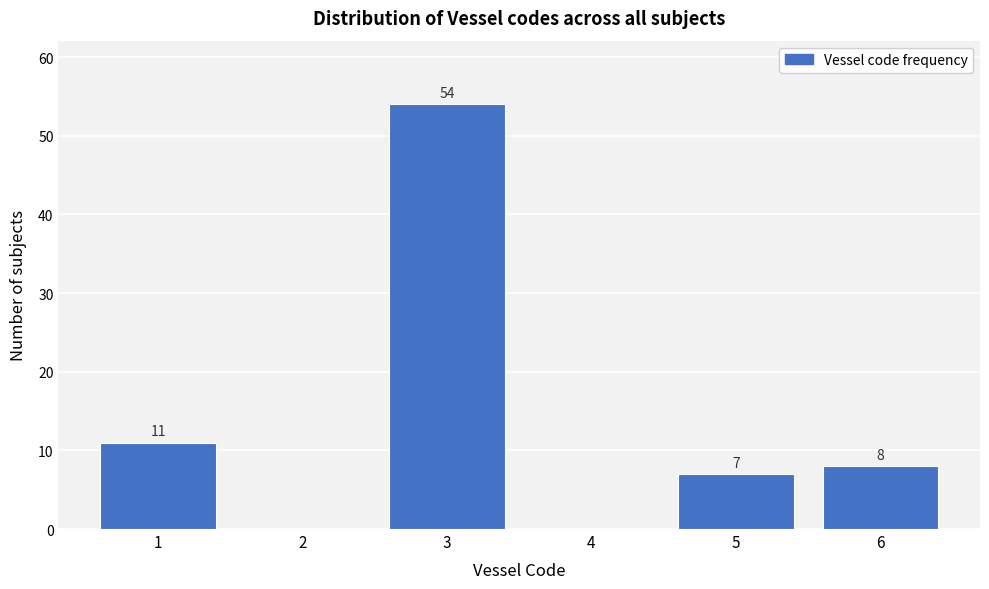

Over which range of the x-axis is the bar tallest?

2.5 to 3.5